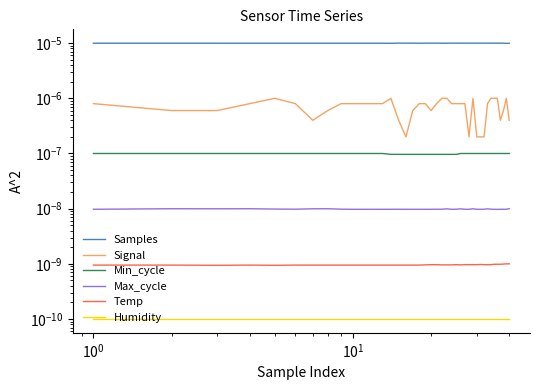

How many lines are shown in the chart?

6